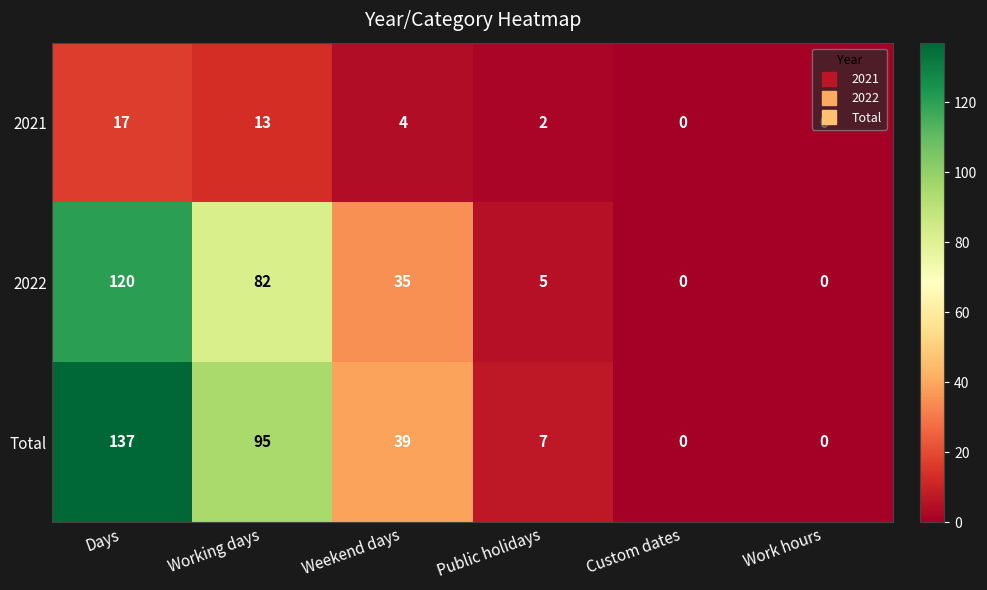

What is the total value across all series at Working days?

190